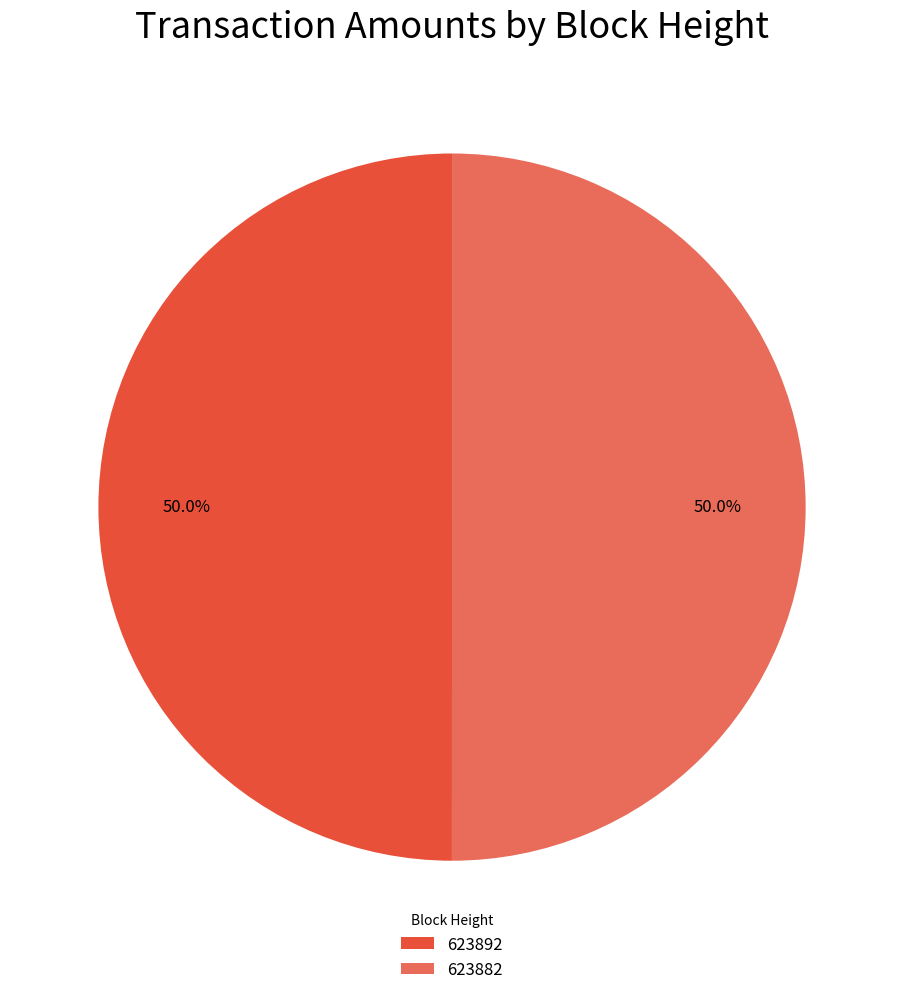

What percentage is the 623882 slice, to the nearest percent?

50%